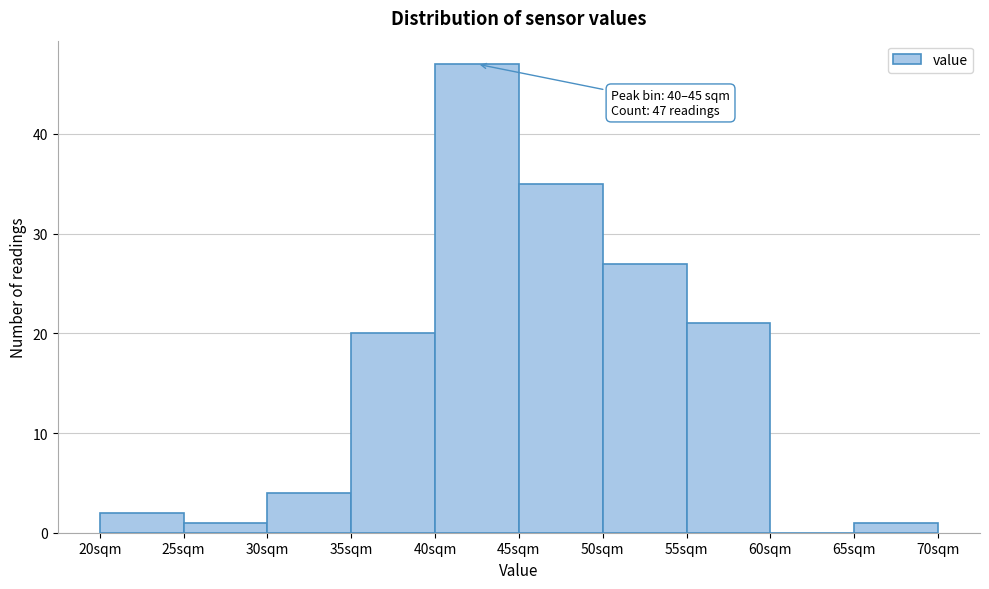

Which range on the x-axis has the tallest bar?

40 to 45